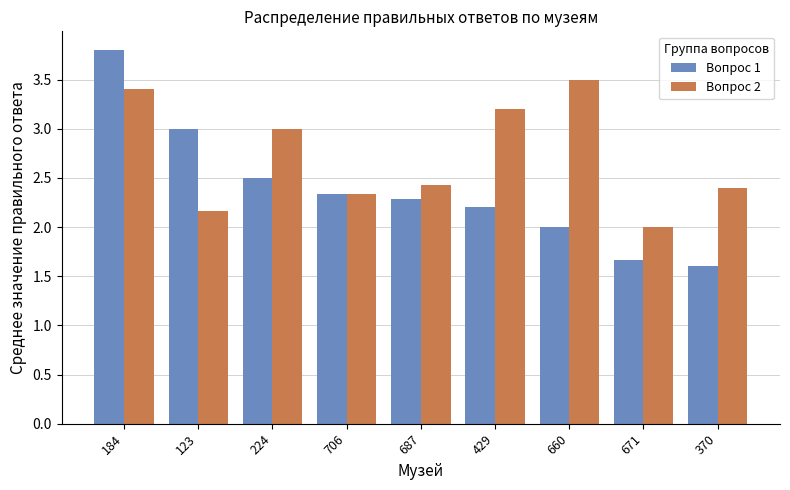

What is the approximate value of Вопрос 2 at 370?

2.4